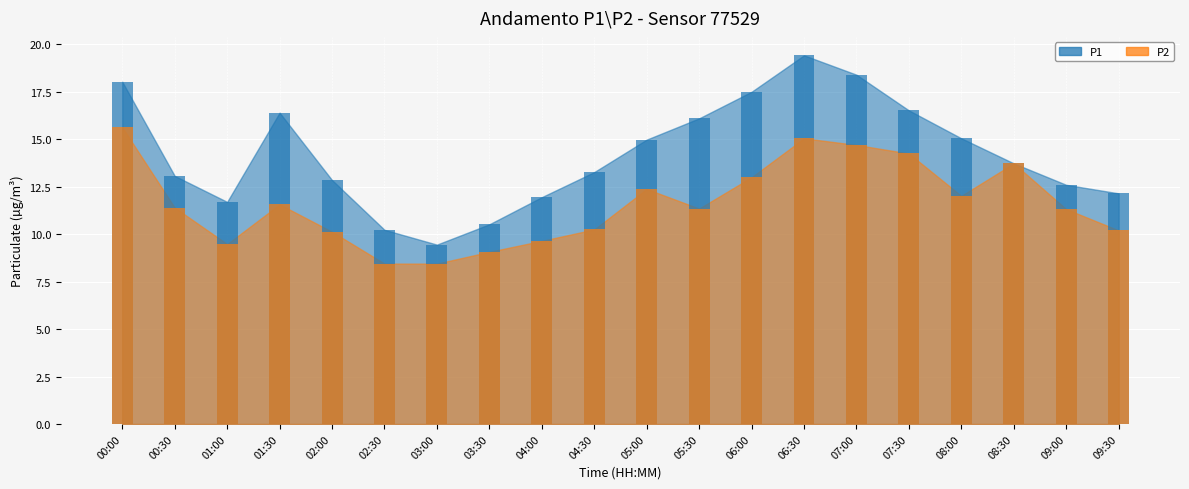

Reading left to right, list all the values displayed in this chart.

P1 (bar): 18.0	13.1	11.7	16.4	12.8	10.2	9.4	10.5	11.9	13.3	15.0	16.1	17.5	19.4	18.4	16.5	15.1	13.7	12.6	12.2
P2 (bar): 15.6	11.4	9.5	11.6	10.1	8.4	8.4	9.1	9.7	10.2	12.4	11.3	13.0	15.1	14.7	14.2	12.0	13.7	11.3	10.2